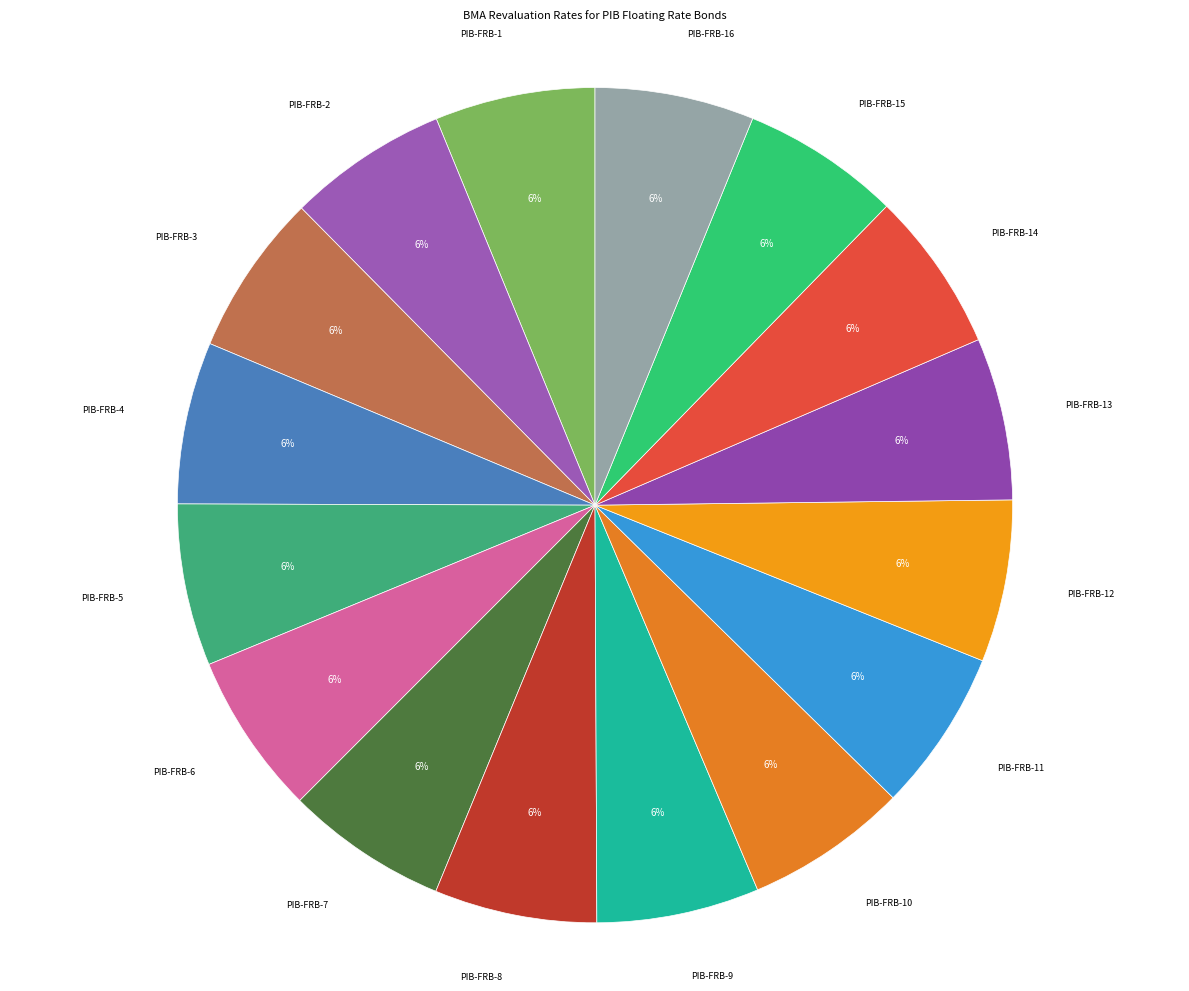

Count the number of slices in the pie.

16